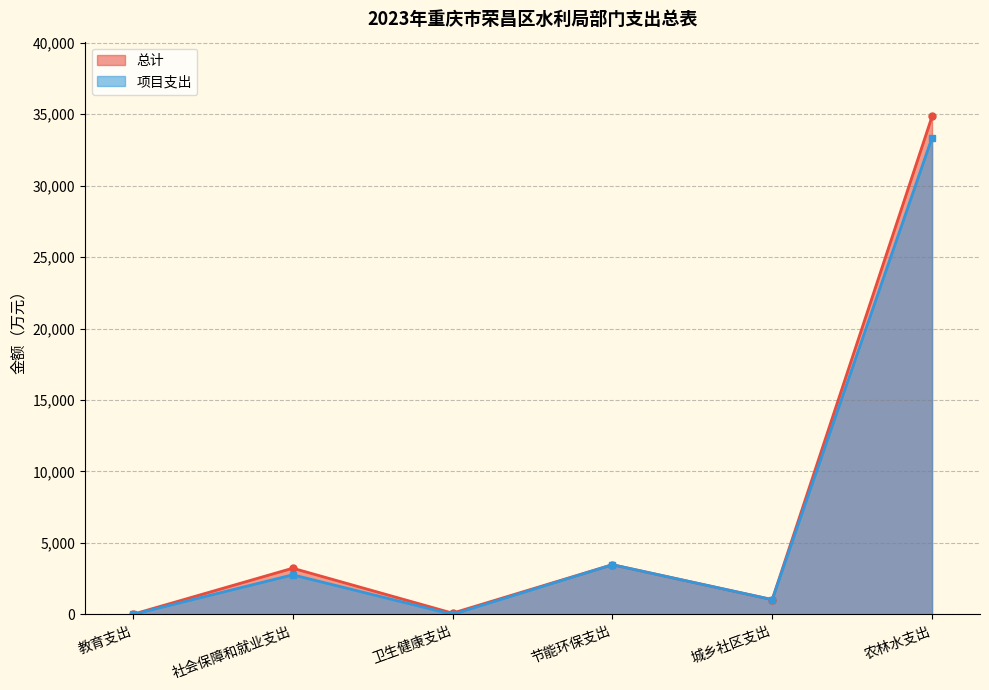

What is the label of the 4th point from the right?

卫生健康支出